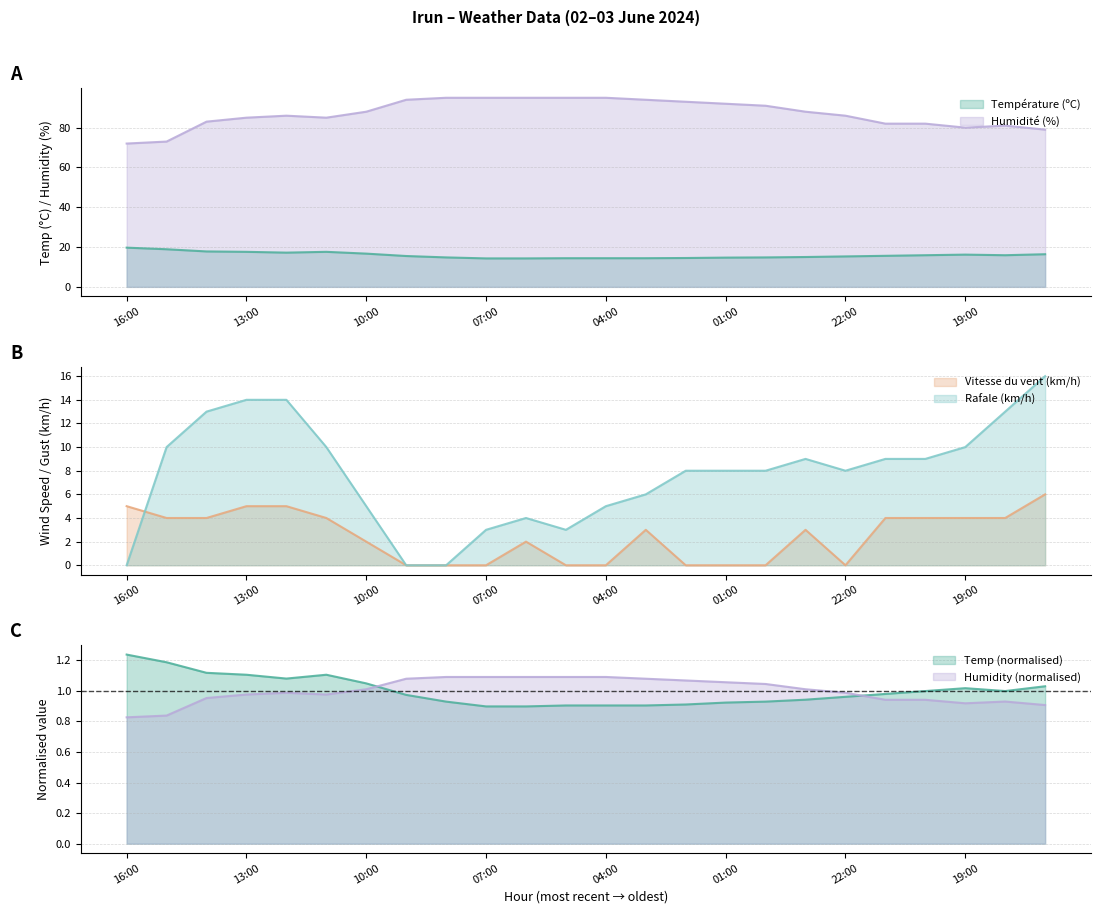

Between 02:00 and 18:00, which is larger?

18:00